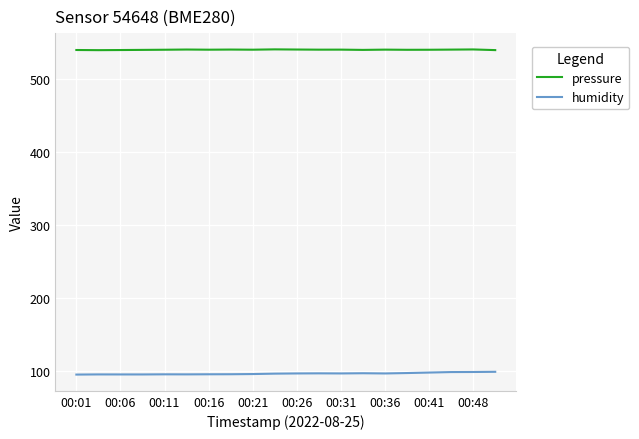

What is the smallest value displayed?

94.7